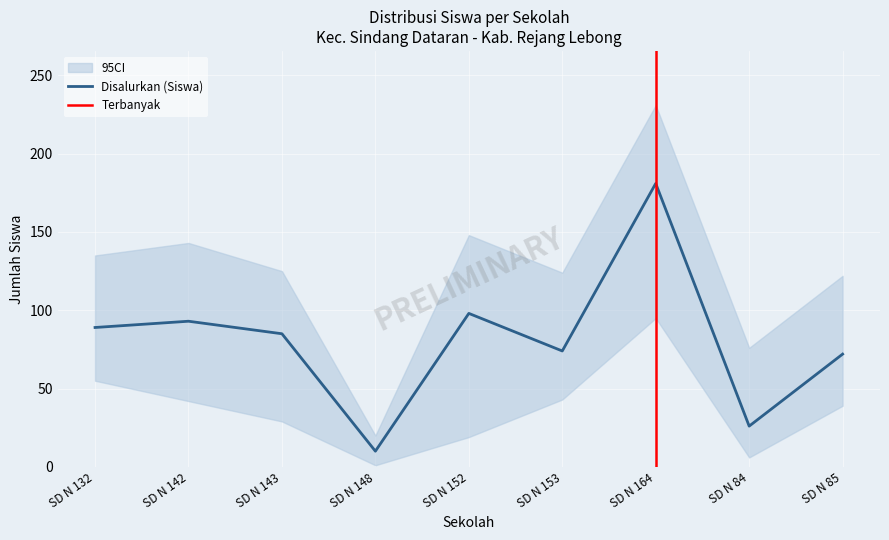

What is the minimum value for Disalurkan (Siswa)?

10